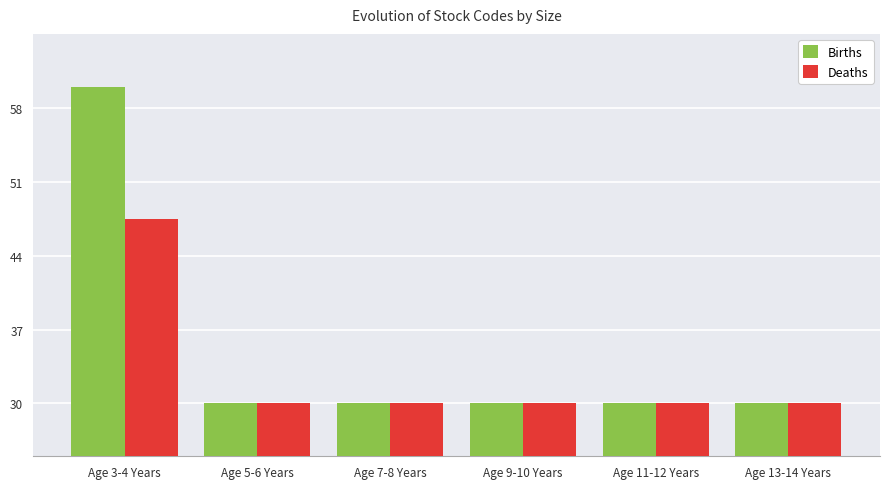

Is the value of Births at Age 3-4 Years greater than the value of Deaths at Age 7-8 Years?

Yes